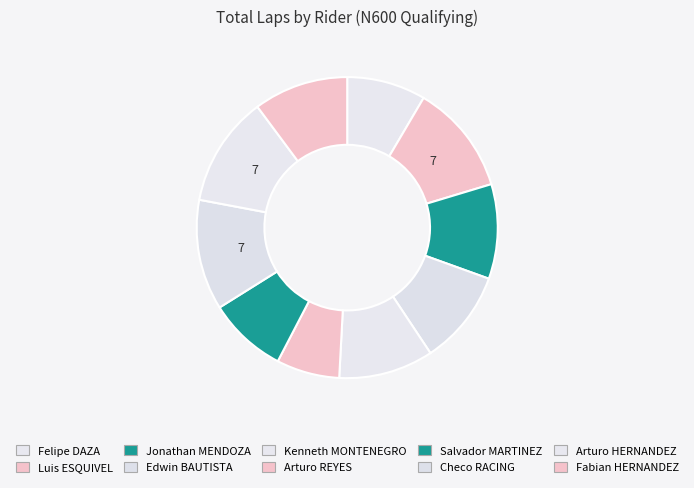

How many slices are in this pie chart?

10